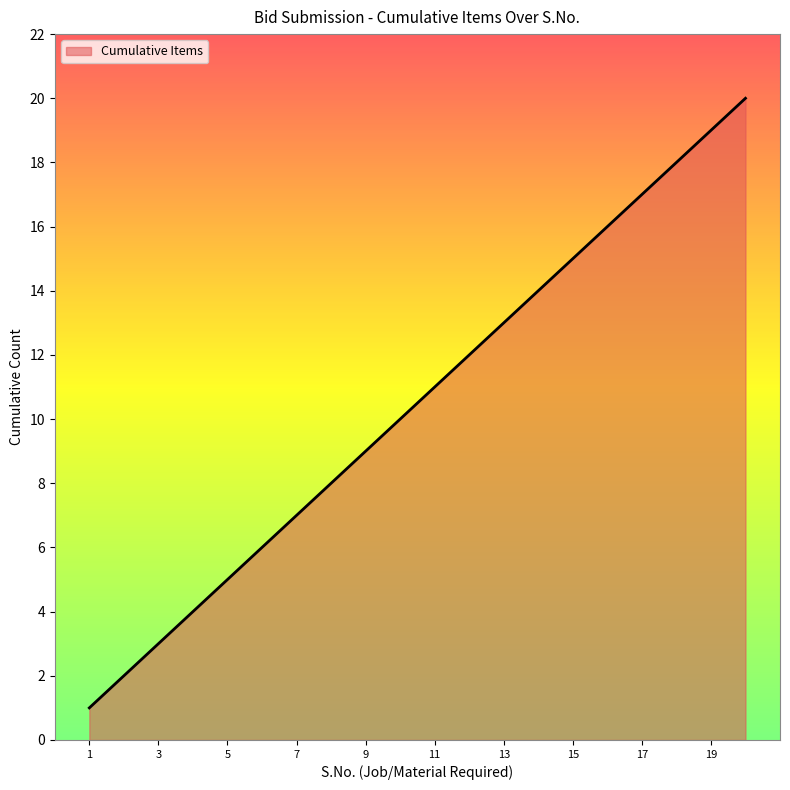

What is the greatest value displayed?

20